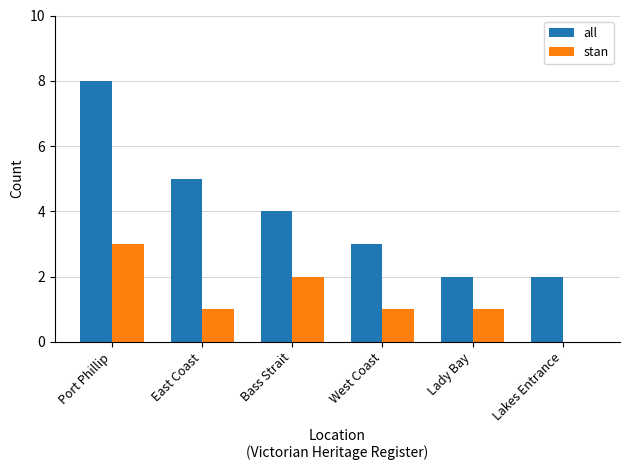

What is the average value of the all series?

4